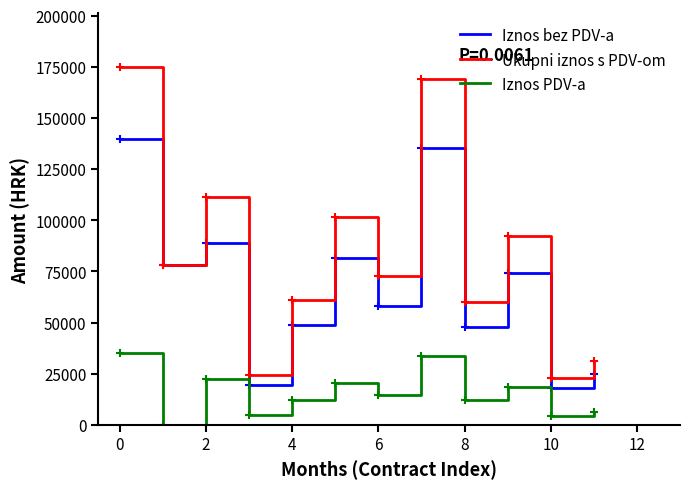

True or false: Ukupni iznos s PDV-om and Iznos PDV-a cross at least once.

False